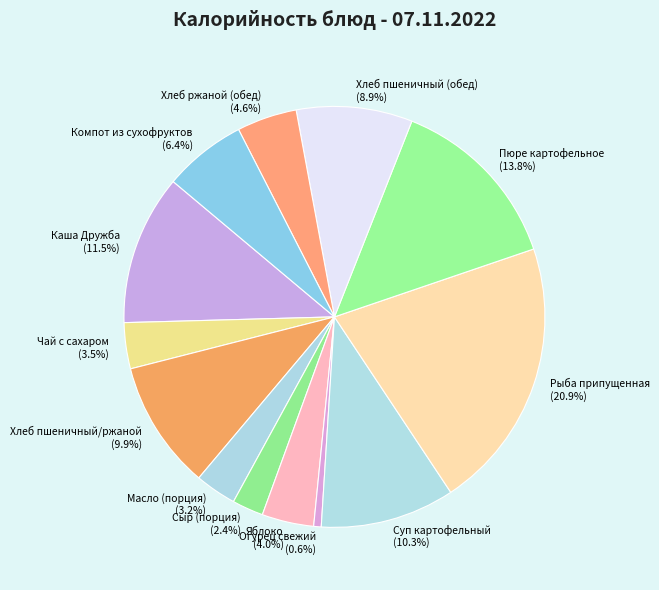

Between Яблоко and Суп картофельный, which is larger?

Суп картофельный